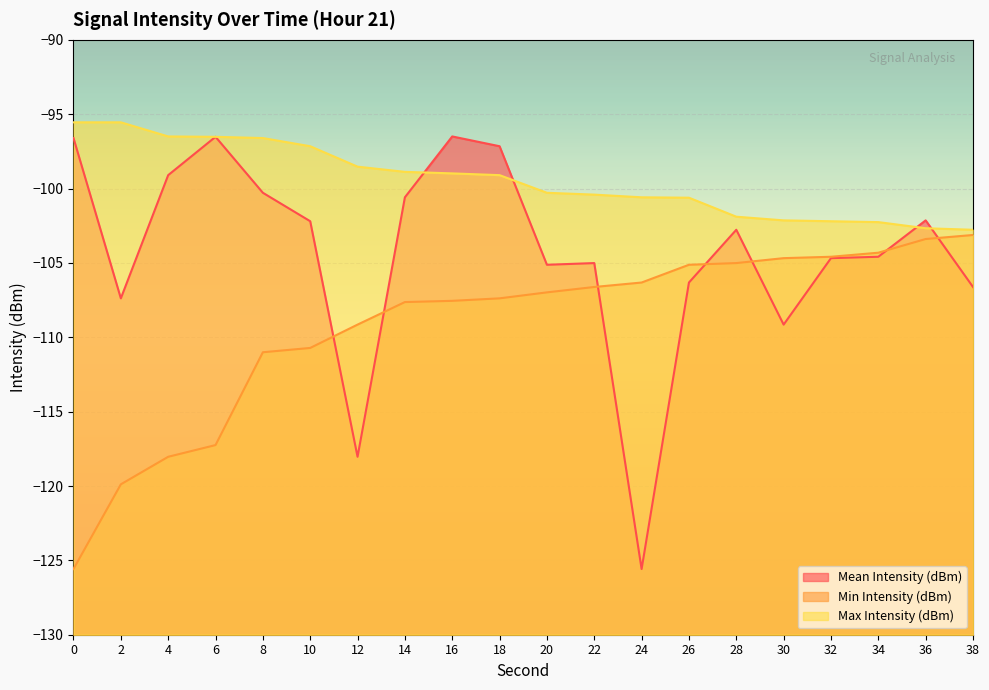

What is the value of the Mean Intensity (dBm) point at the 11th from the left?

-105.1